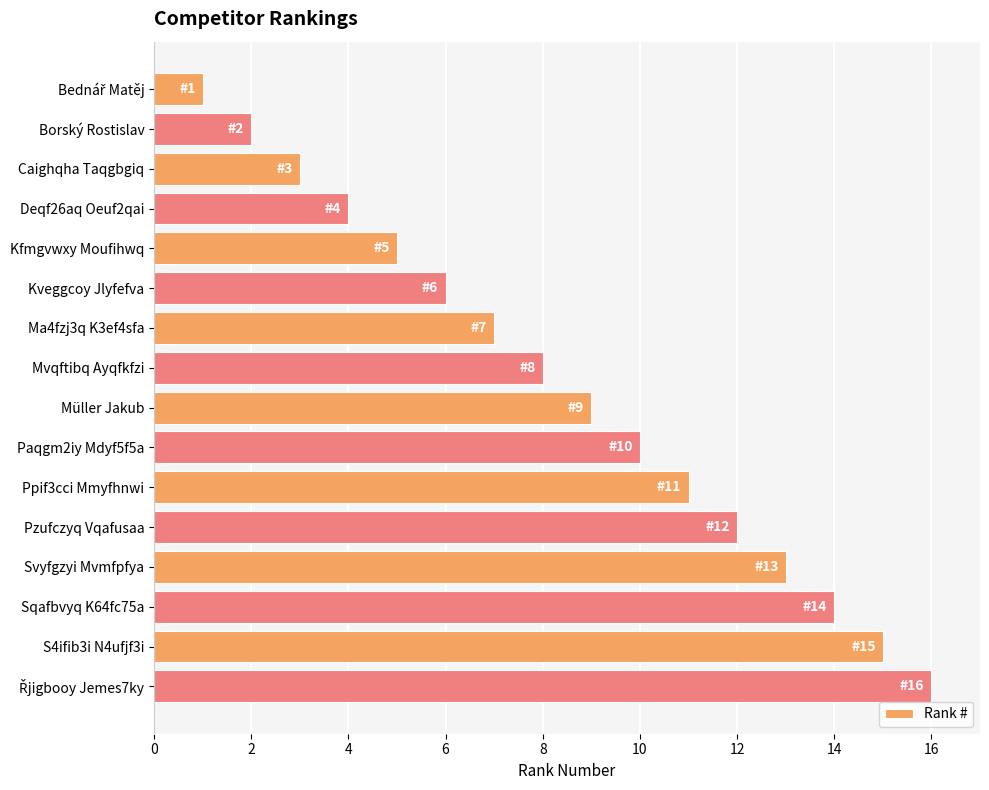

What value does the data have at Svyfgzyi Mvmfpfya?

13